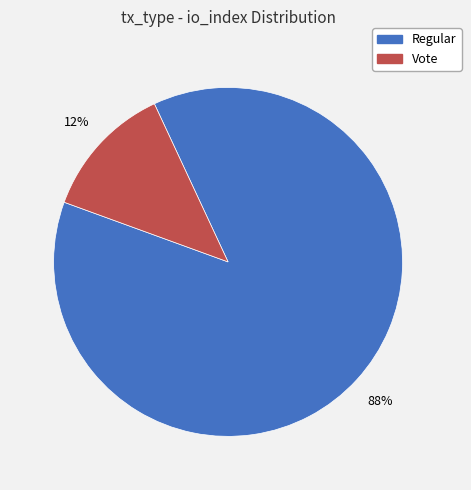

How many slices are in this pie chart?

2